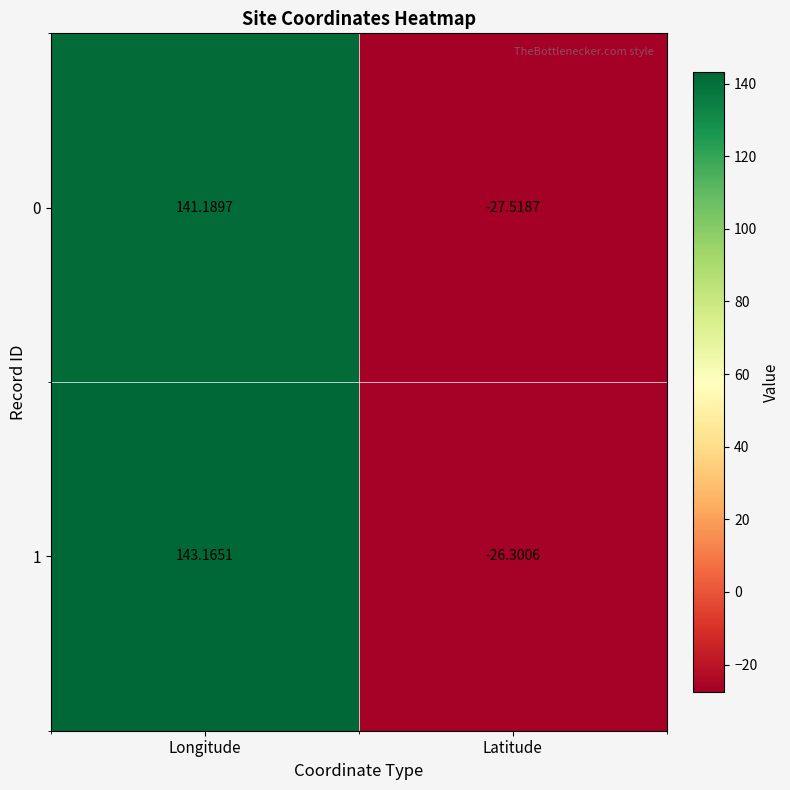

Where does the 1 series first go above 143?

Longitude